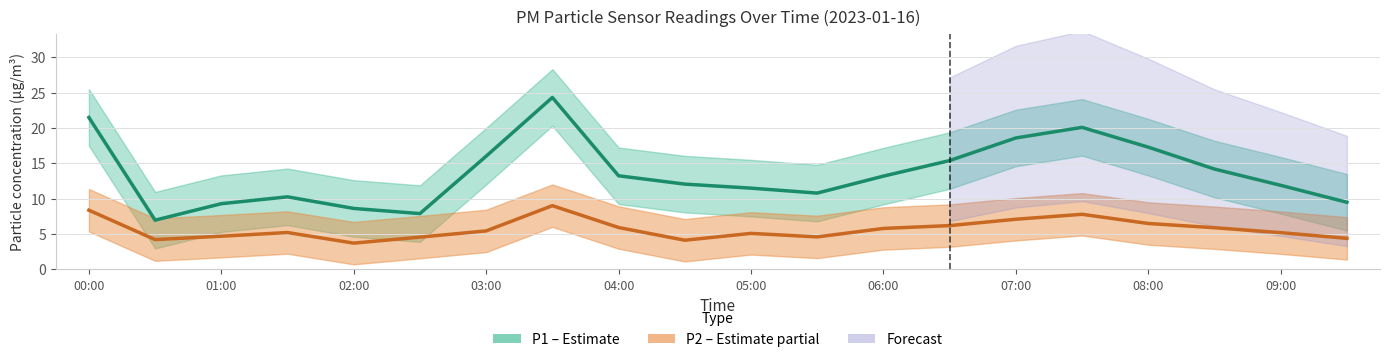

How many series are shown in this chart?

2